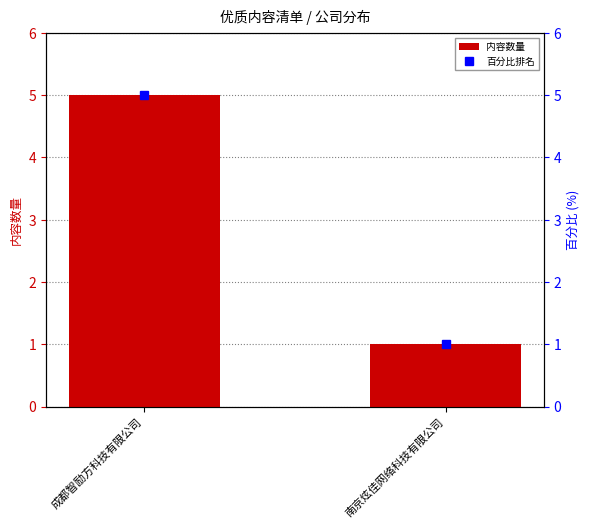

What is the value of the 百分比排名 bar at the 2nd from the left?

1.0